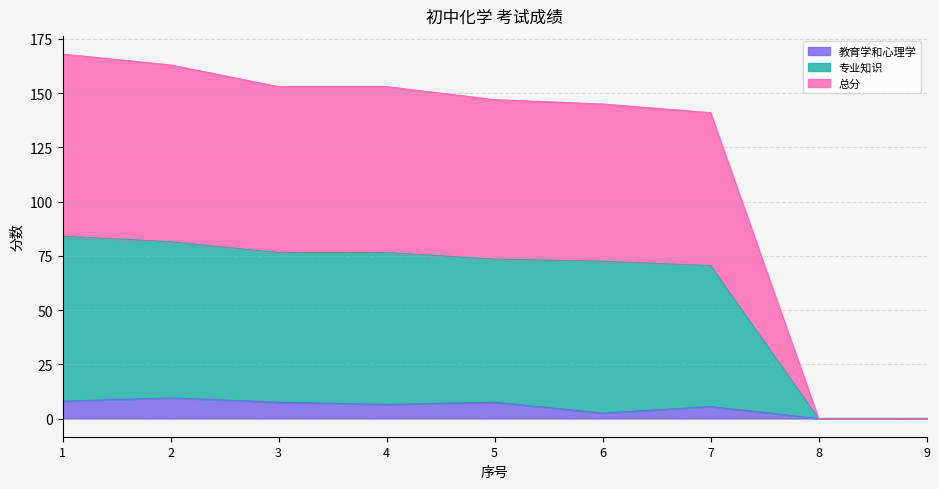

At 1, list the series in order from smallest to largest.

教育学和心理学, 专业知识, 总分